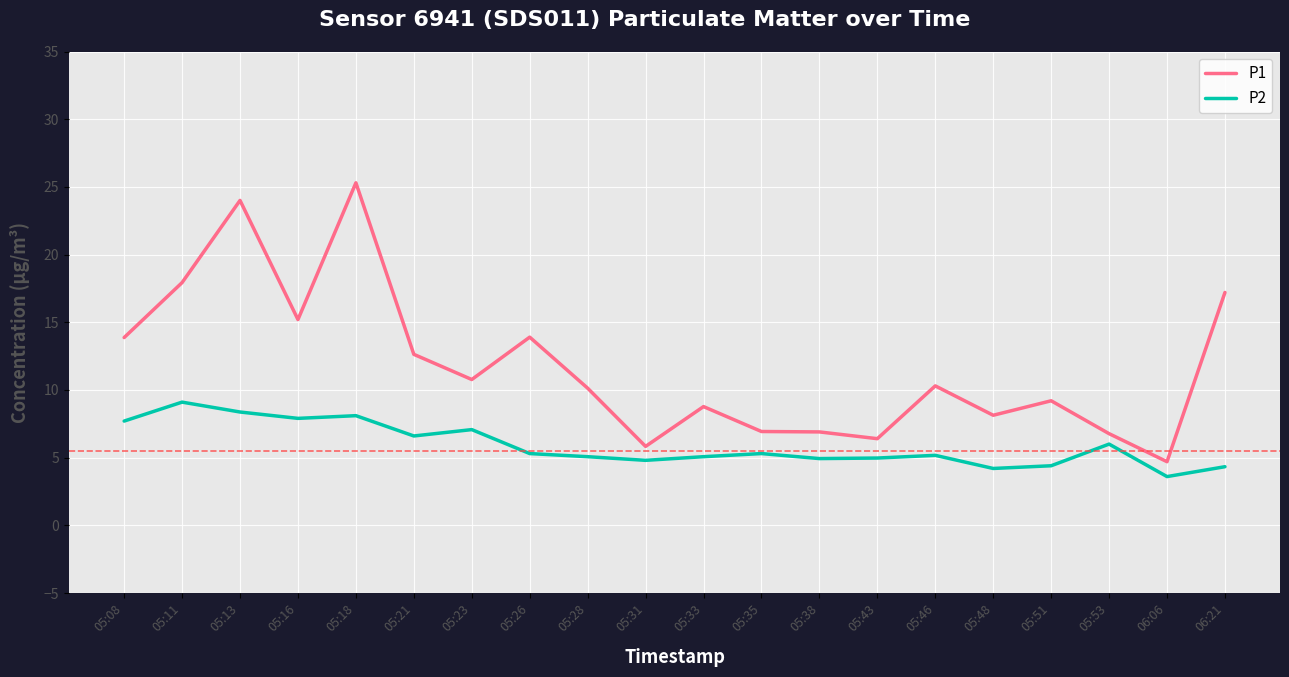

What is the difference between the highest and lowest values at 05:28?

5.1